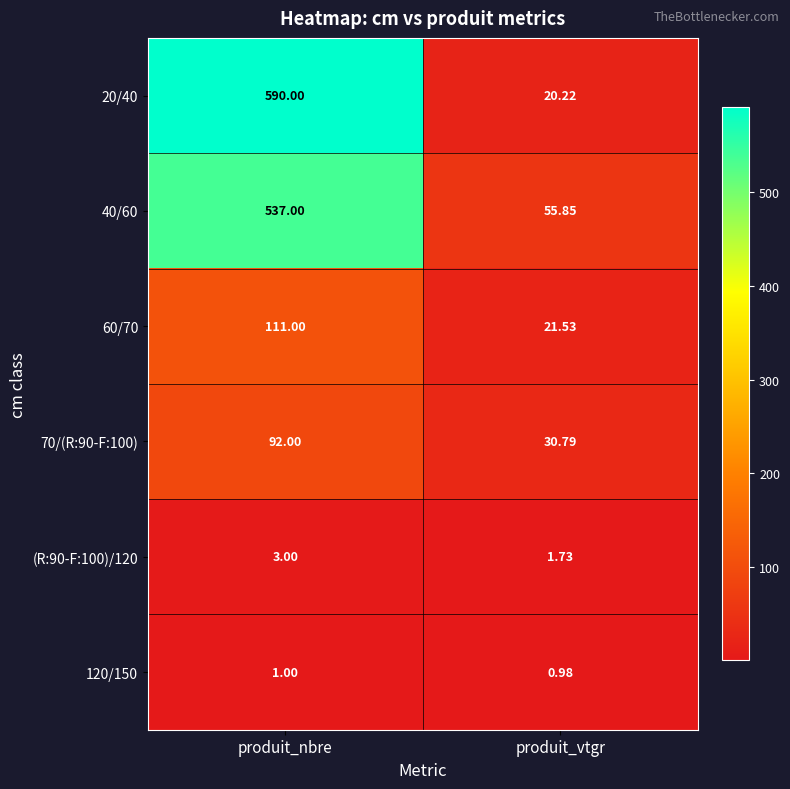

At how many categories does at least one series exceed 218?

1